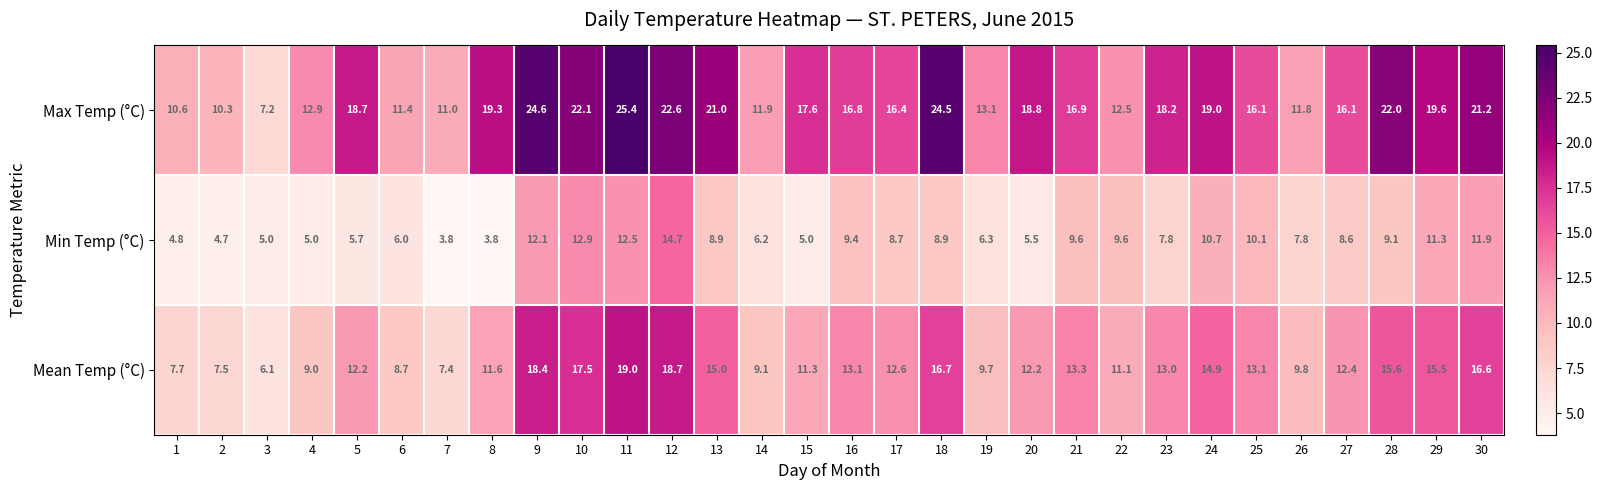

Count the number of categories in the chart.

30